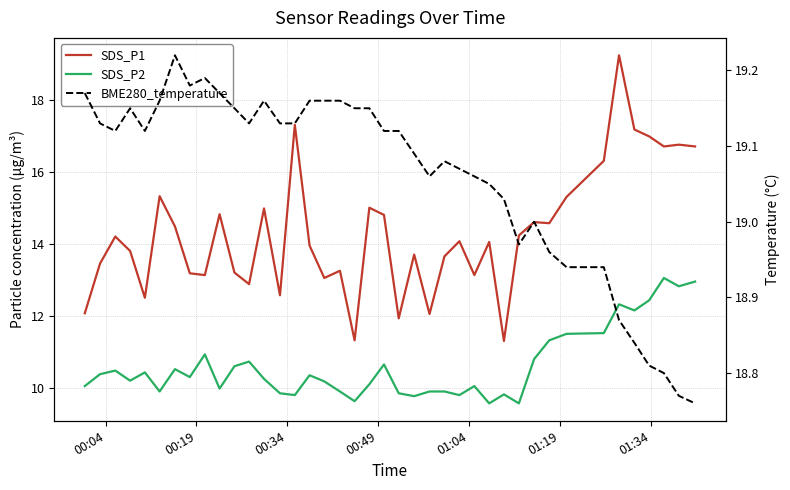

What is the minimum value for BME280_temperature?

18.8